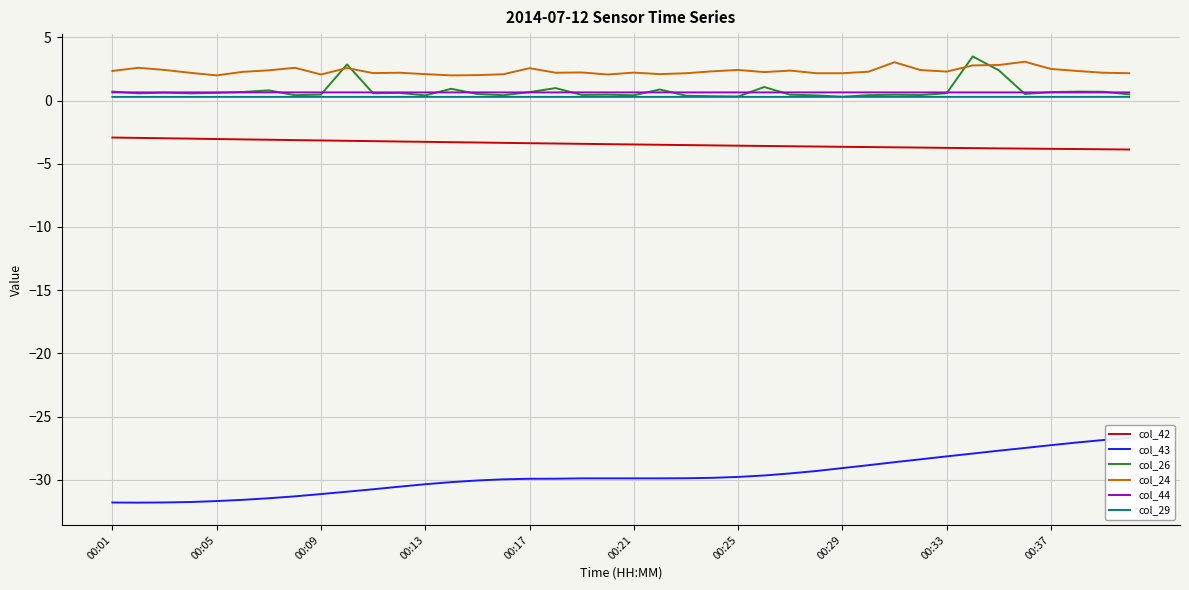

Which series changed the most between 15 and 19?

col_42